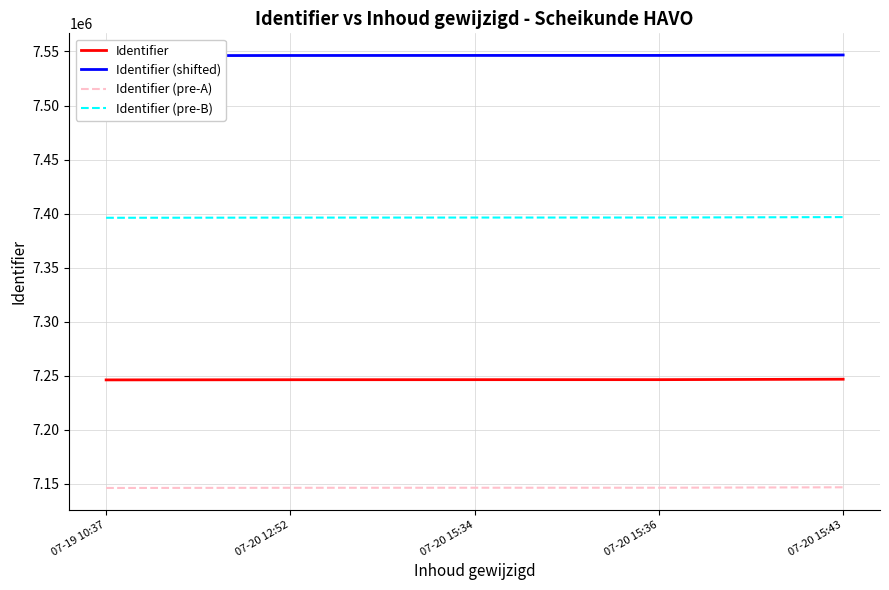

True or false: Identifier (pre-B) has a value of 10710500 at 07-20 15:34.

False